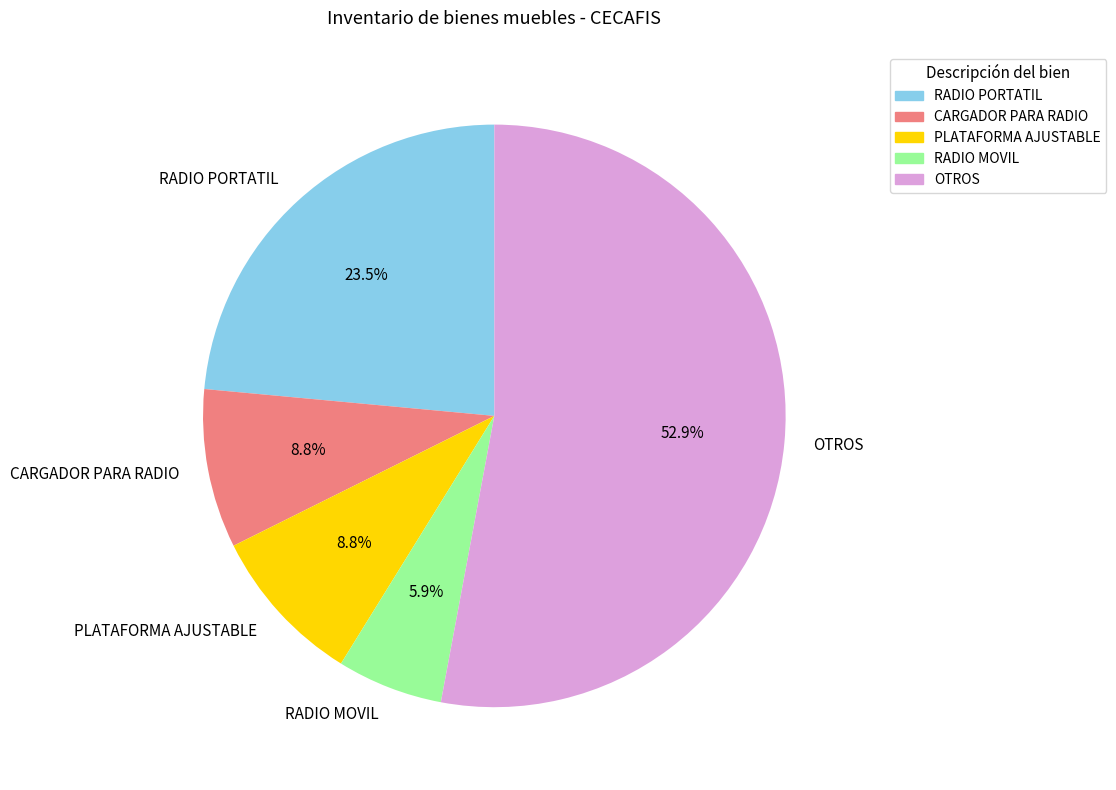

What is the majority slice?

OTROS